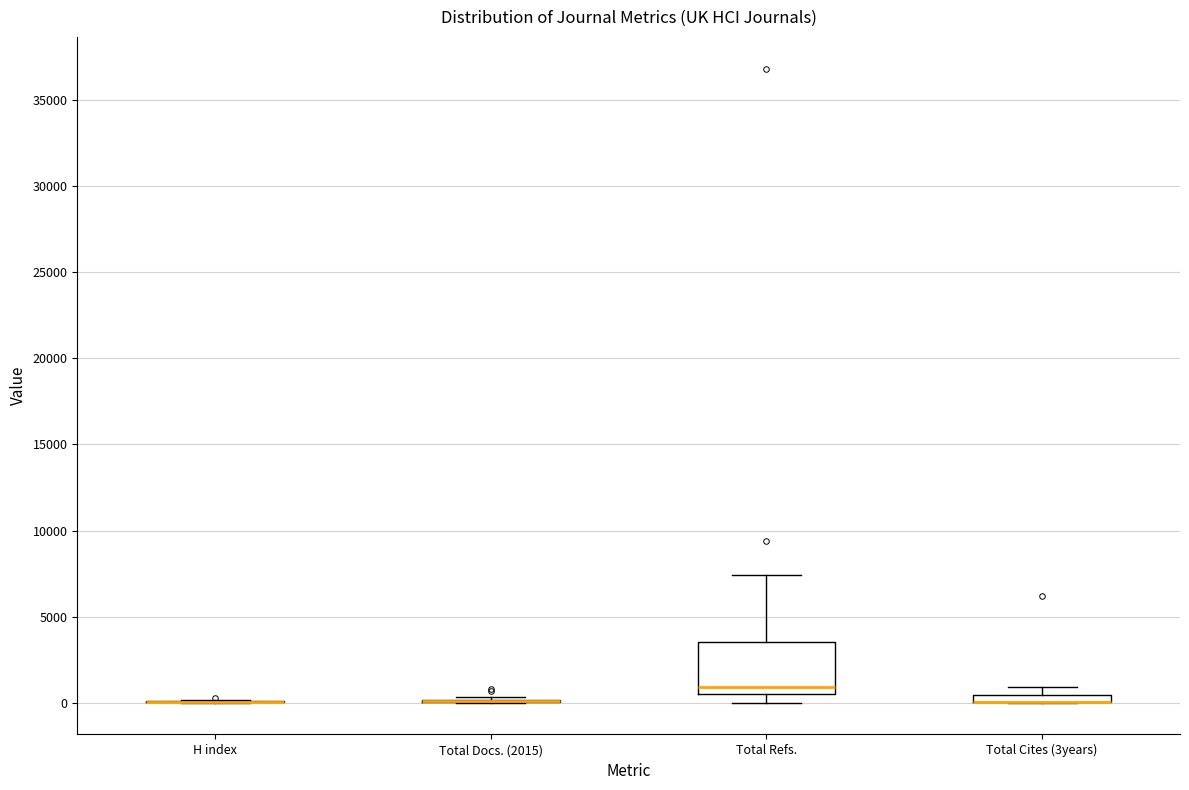

Comparing the boxes themselves (not the whiskers), which one is the tallest?

Total Refs.